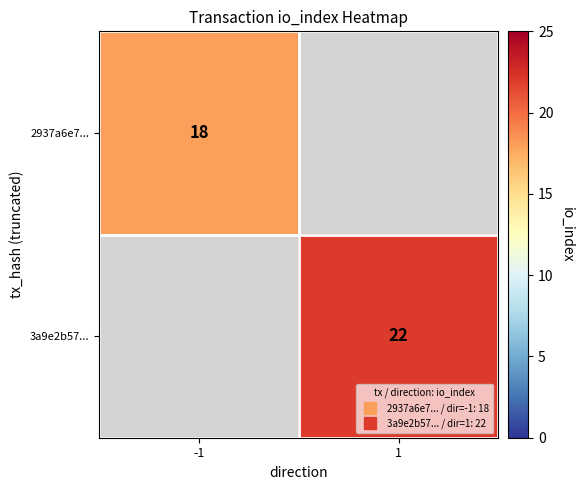

Rank the series by their maximum value, from lowest to highest.

2937a6e7..., 3a9e2b57...